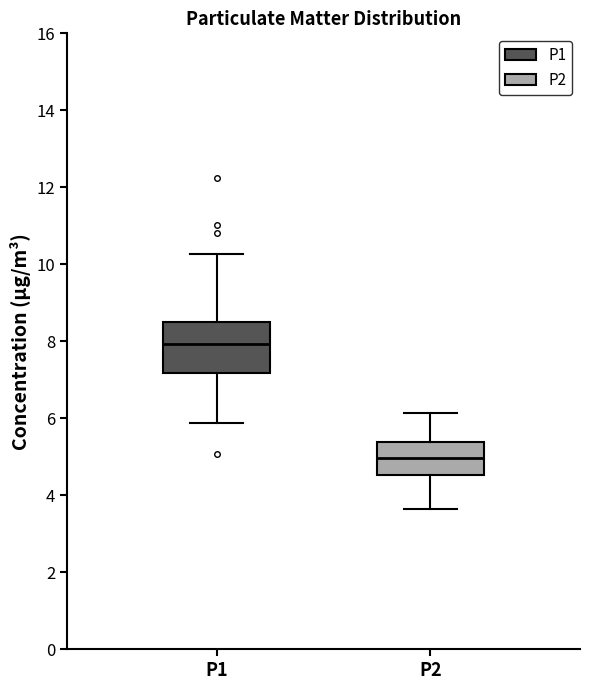

Comparing the boxes themselves (not the whiskers), which one is the tallest?

P1